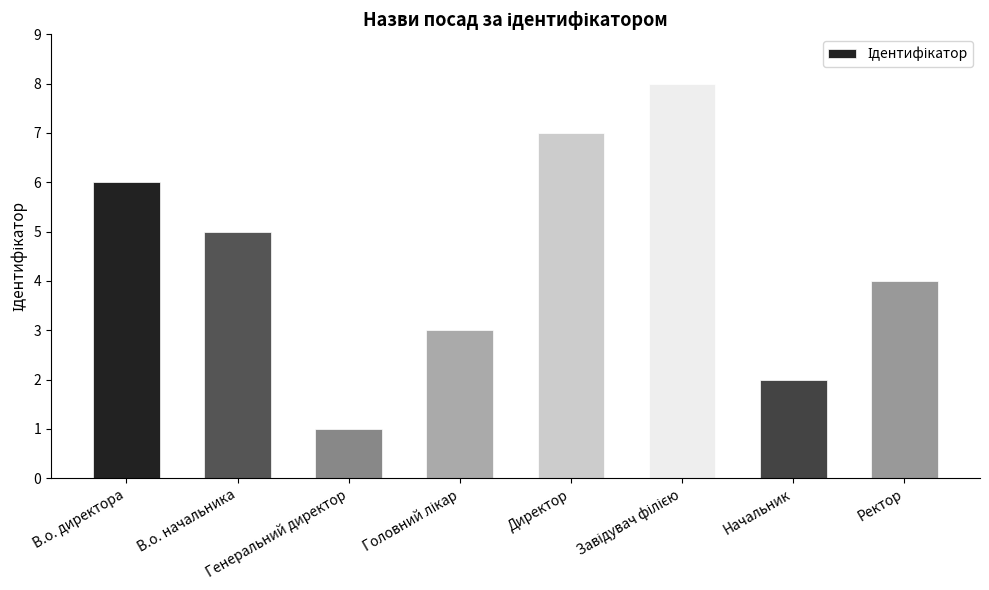

What is the difference between the maximum and minimum values?

7